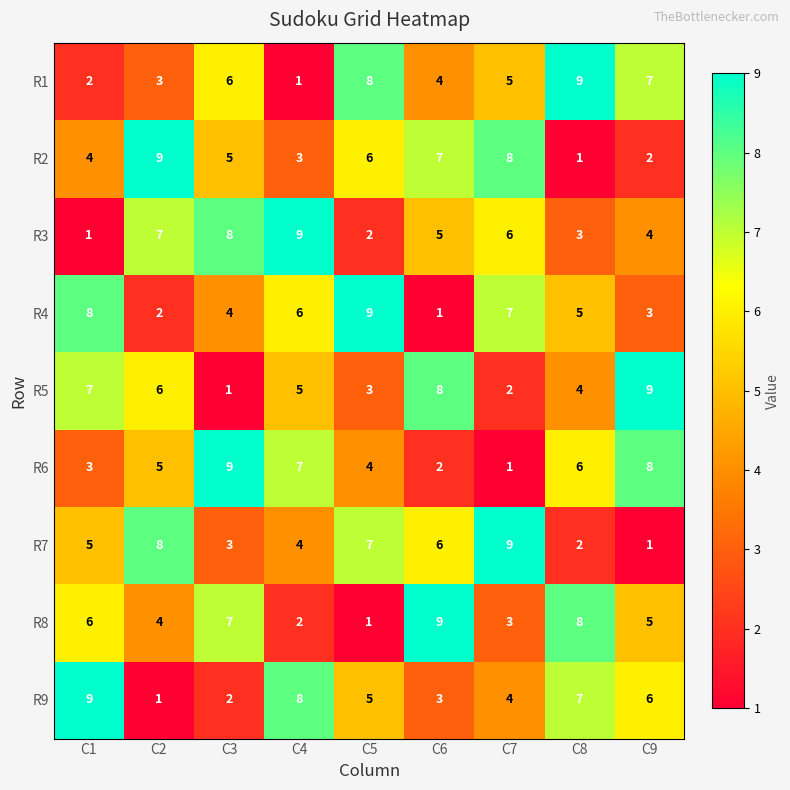

What is the sum of the R8 values at C7 and C6?

12